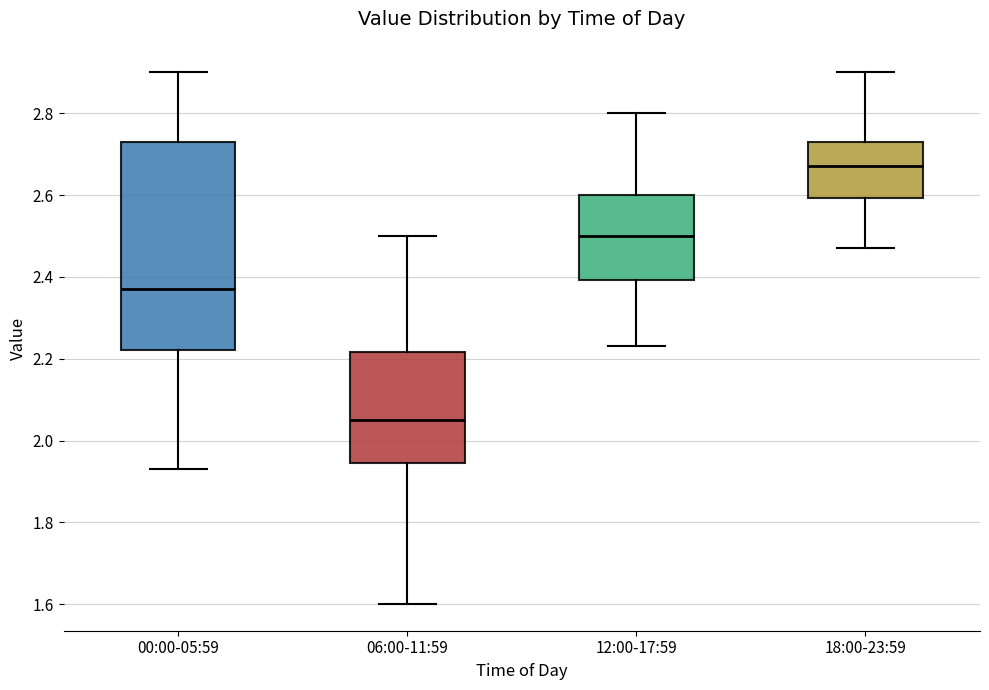

Comparing the boxes themselves (not the whiskers), which one is the tallest?

00:00-05:59